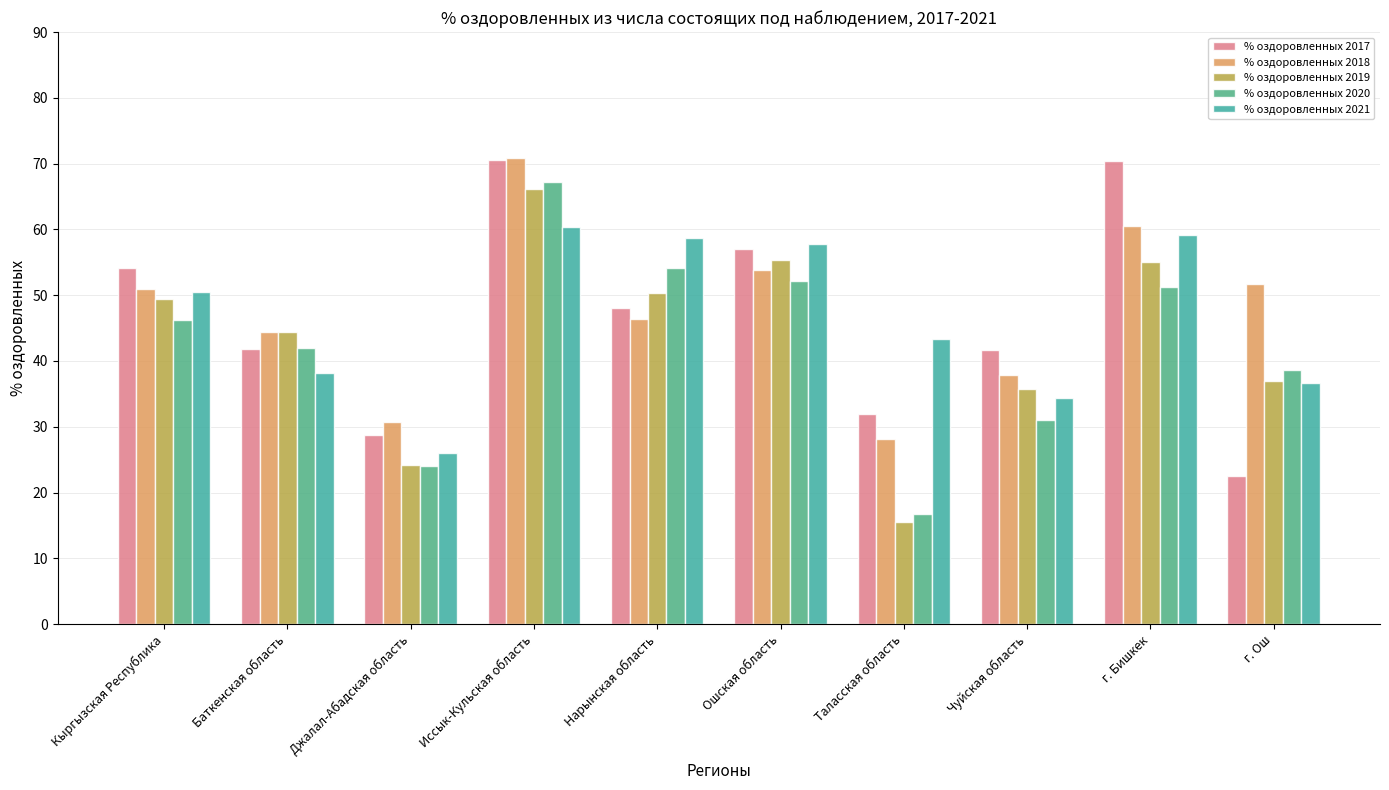

What position from the right is Ошская область?

5